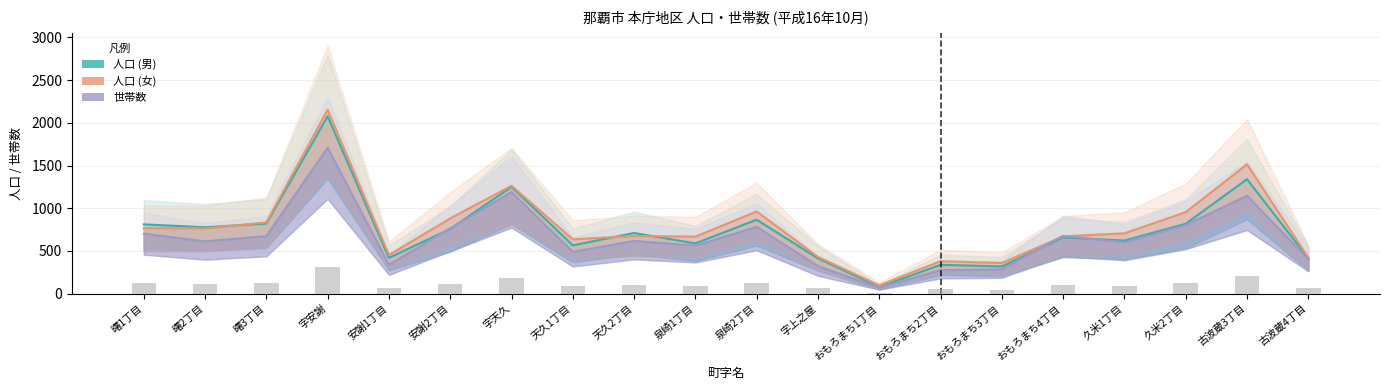

What is the value of the 人口 (男) bar at the 15th from the left?

318